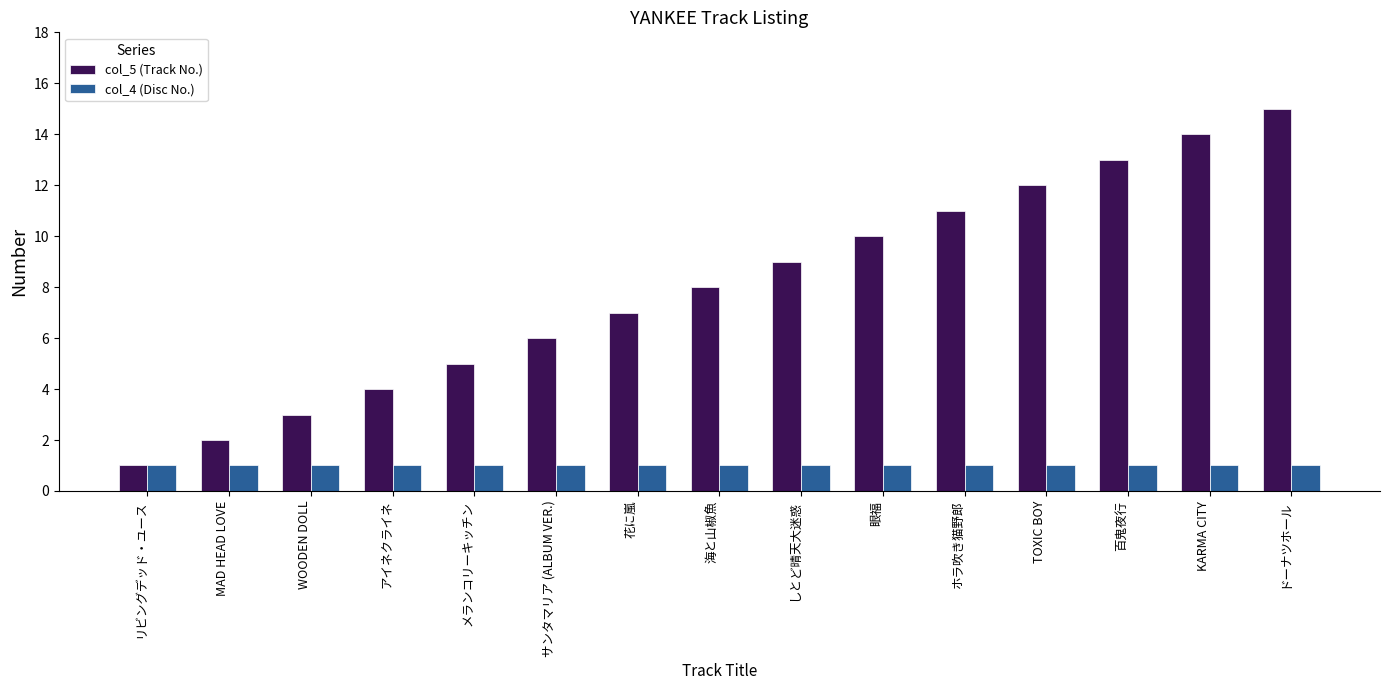

What is the label of the 1st bar from the right?

ドーナツホール